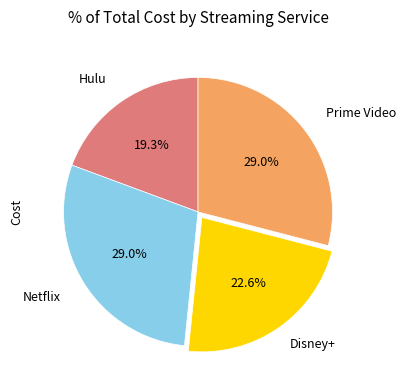

Is there any slice that represents more than half of the pie?

No